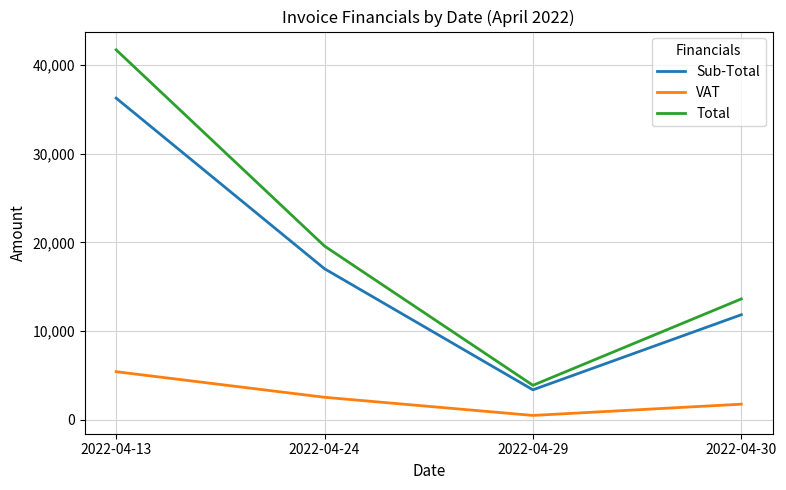

At how many categories does at least one series exceed 10118?

3